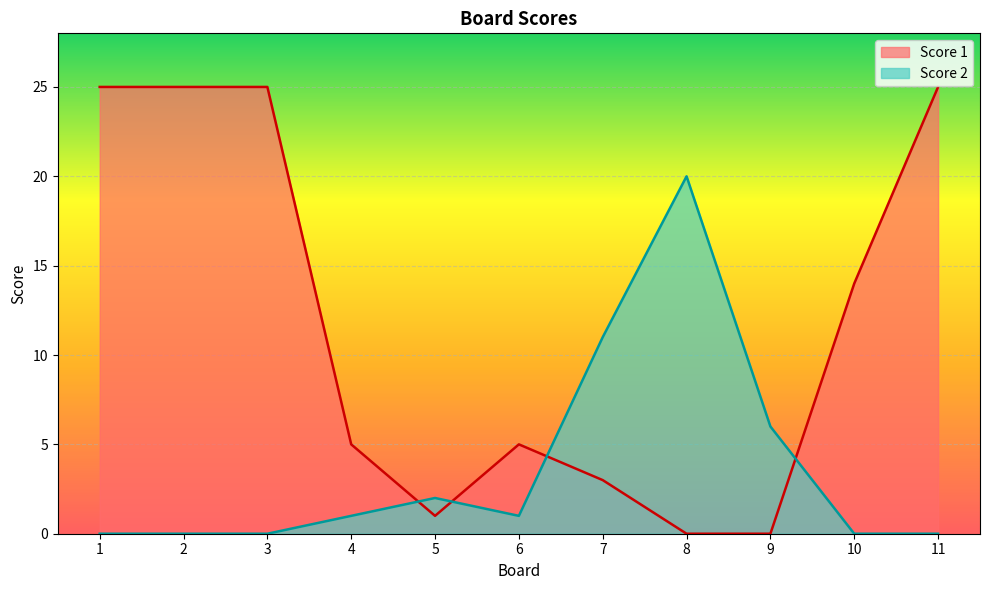

How many values in the Score 1 series are below 5?

4